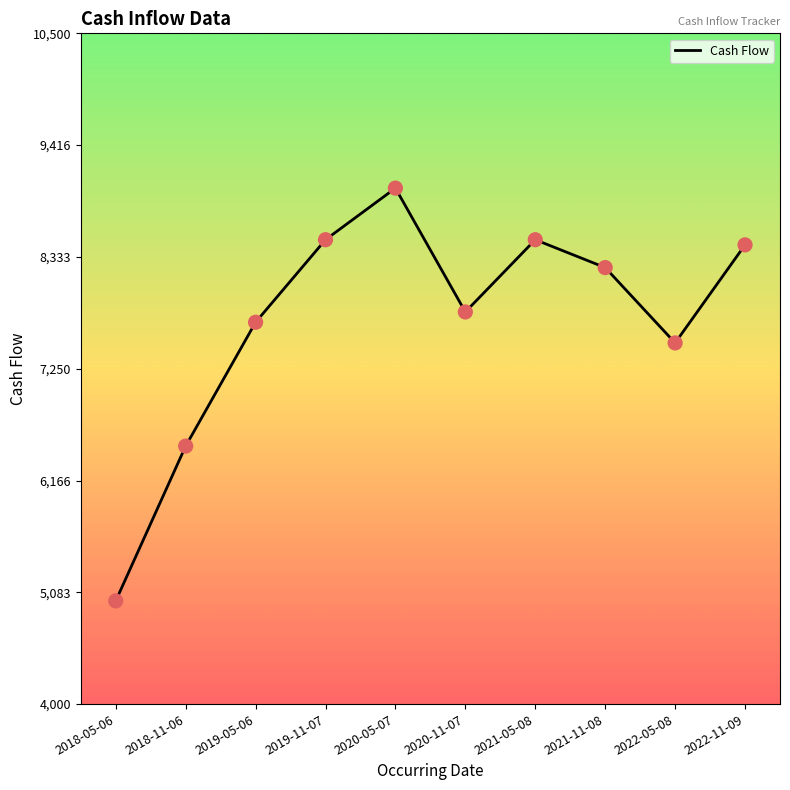

What is the change in value from 2019-11-07 to 2021-11-08?

-270